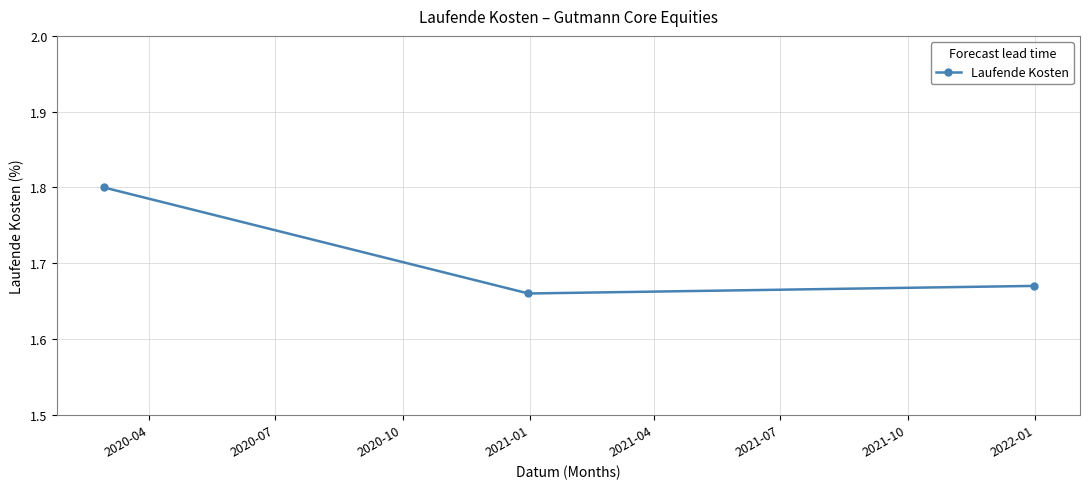

How many values are between 1 and 2?

3